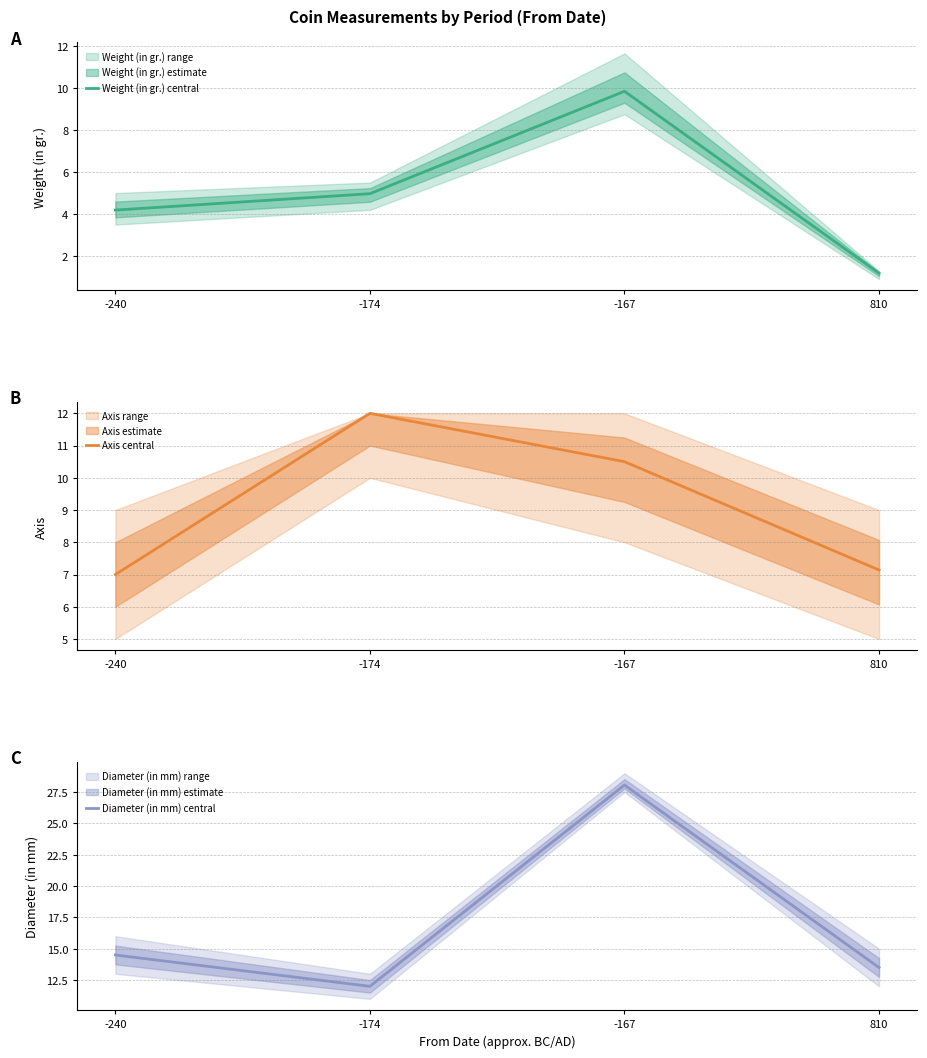

What is the maximum value shown in the chart?

28.1